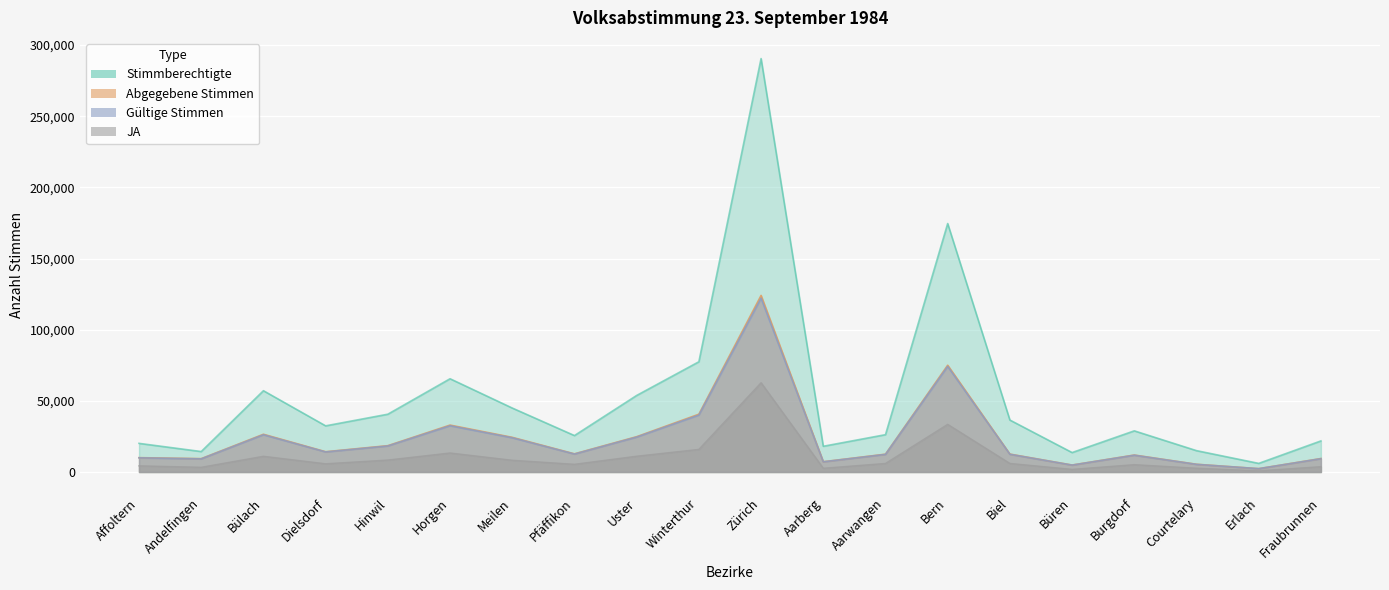

How many values in the Gültige Stimmen series exceed 12601?

9